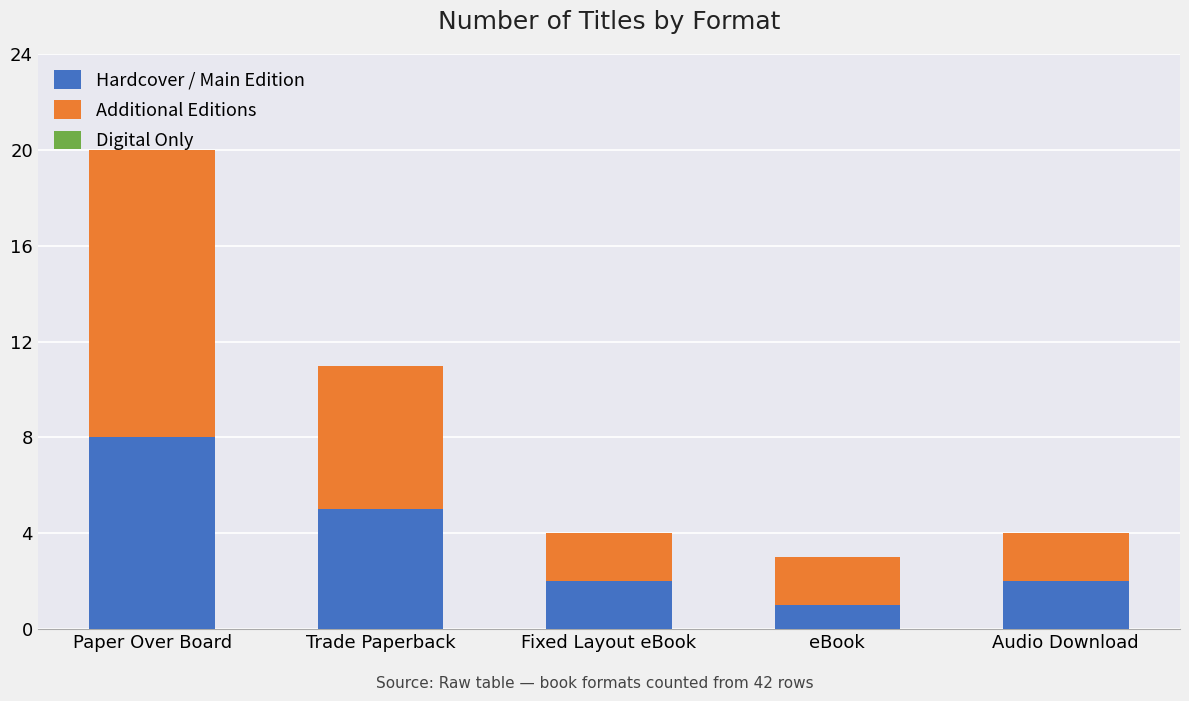

How many data points does each series have?

5